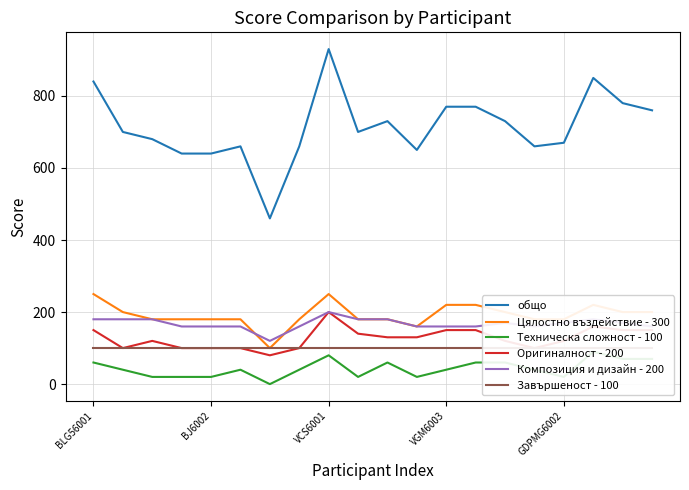

At which label does Оригиналност - 200 first exceed 130?

BLG56001